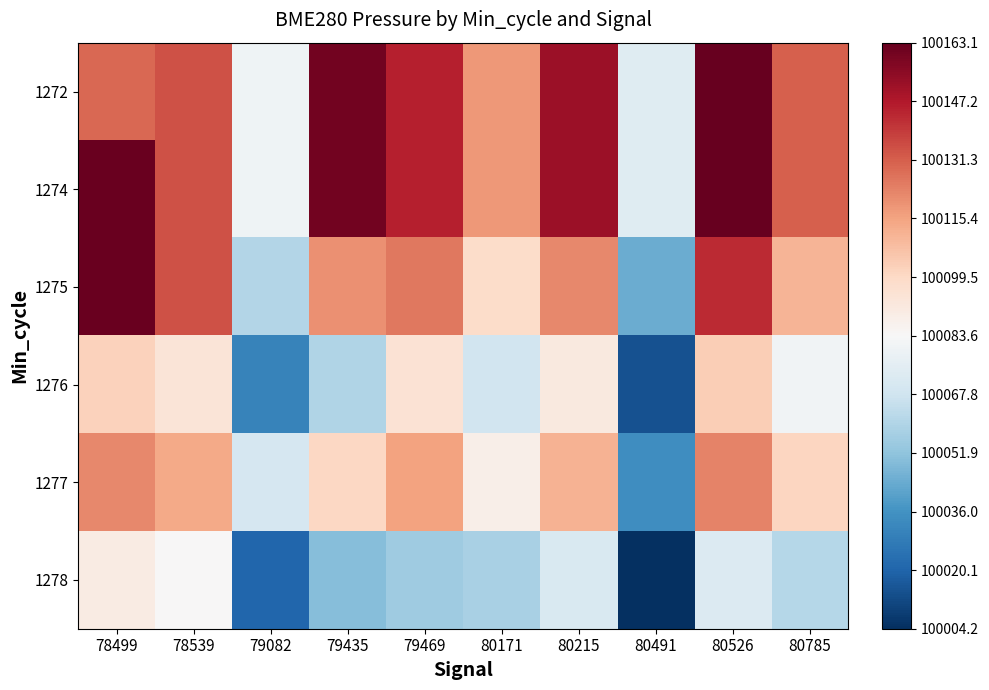

What is the total value across all series at 80526?

600768.5